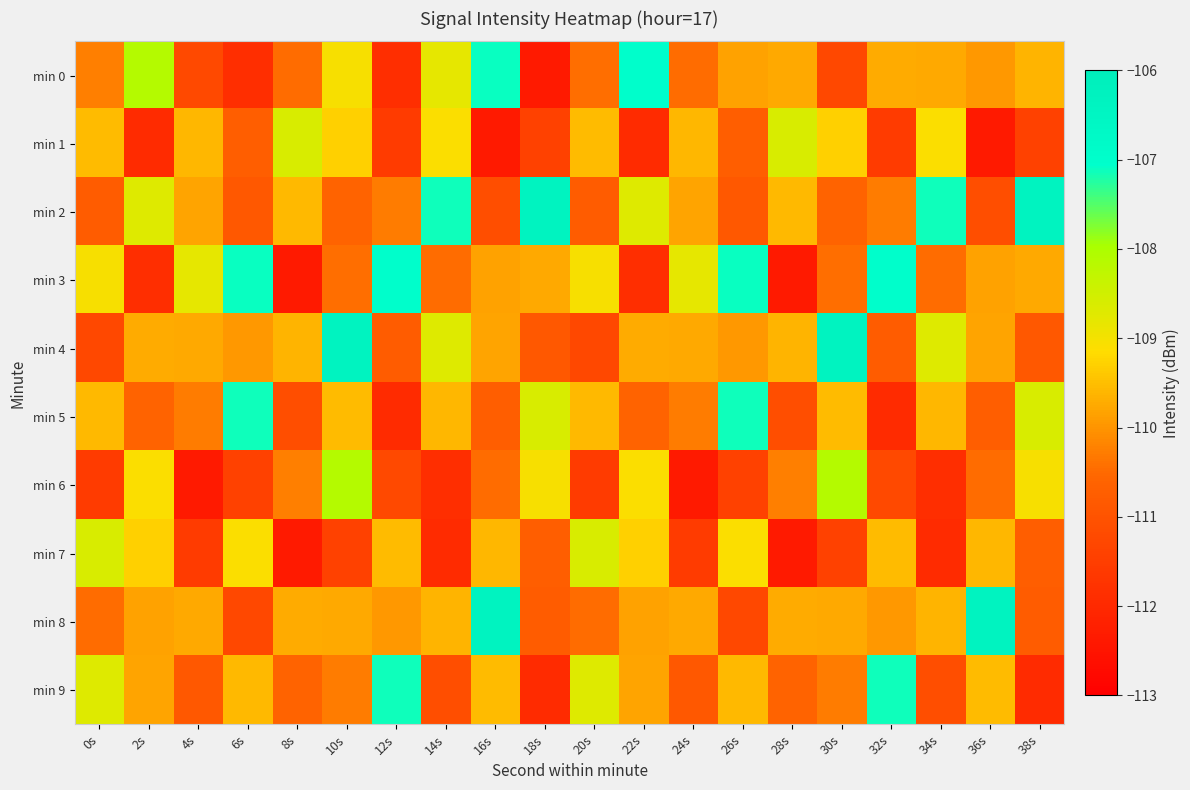

Which series has the largest total across all categories?

min 2